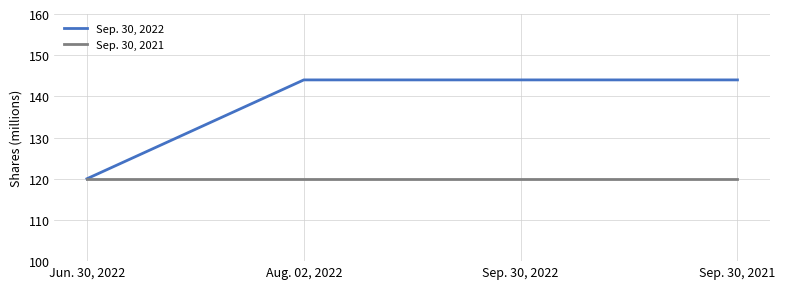

Is it true that Sep. 30, 2021 equals 178 at Aug. 02, 2022?

False